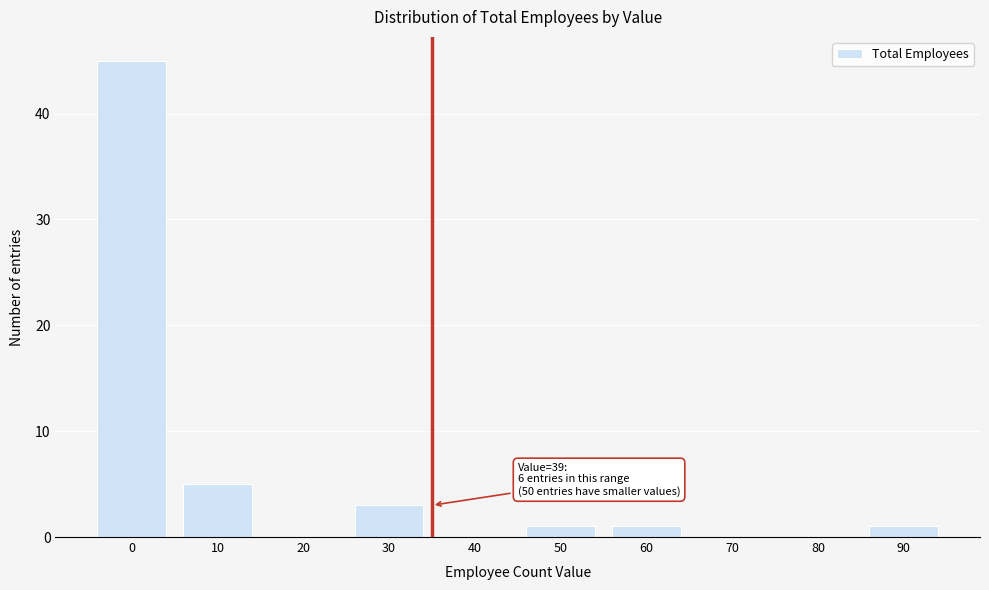

Reading left to right, transcribe all the data shown in this chart.

0=45	10=5	20=0	30=3	40=0	50=1	60=1	70=0	80=0	90=1